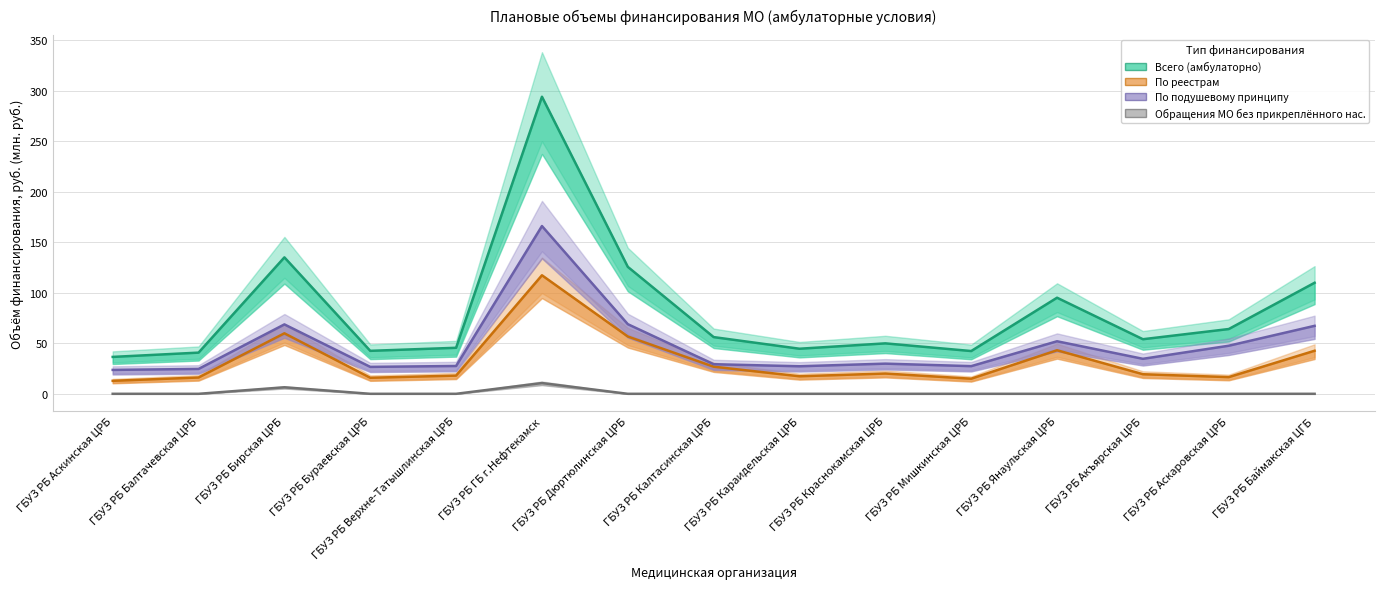

True or false: По подушевому принципу and Обращения МО без прикреплённого нас. intersect in this chart.

False